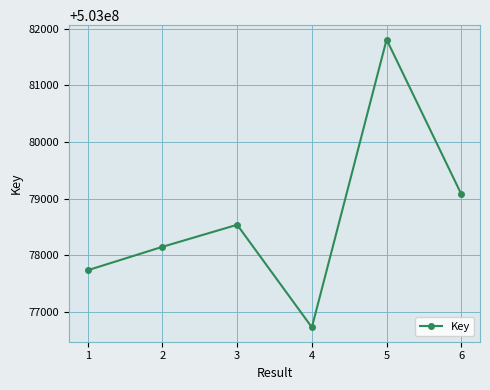

Which category has the highest value across all series?

5